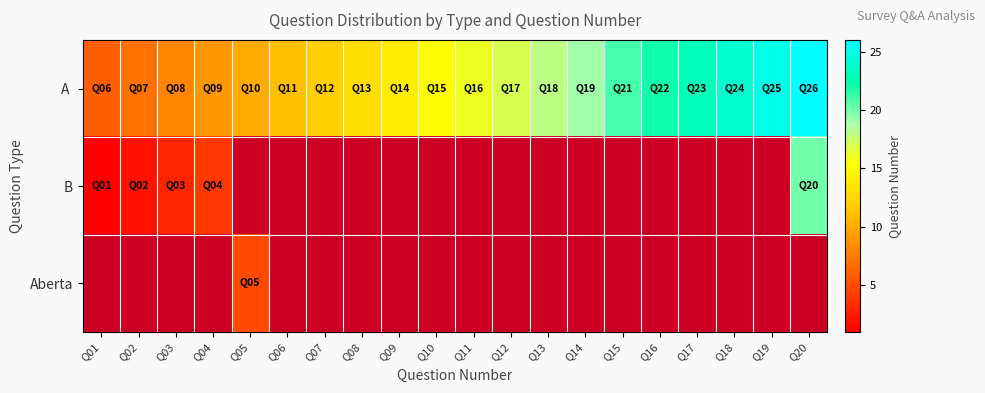

How many data points in A are above 16?

9